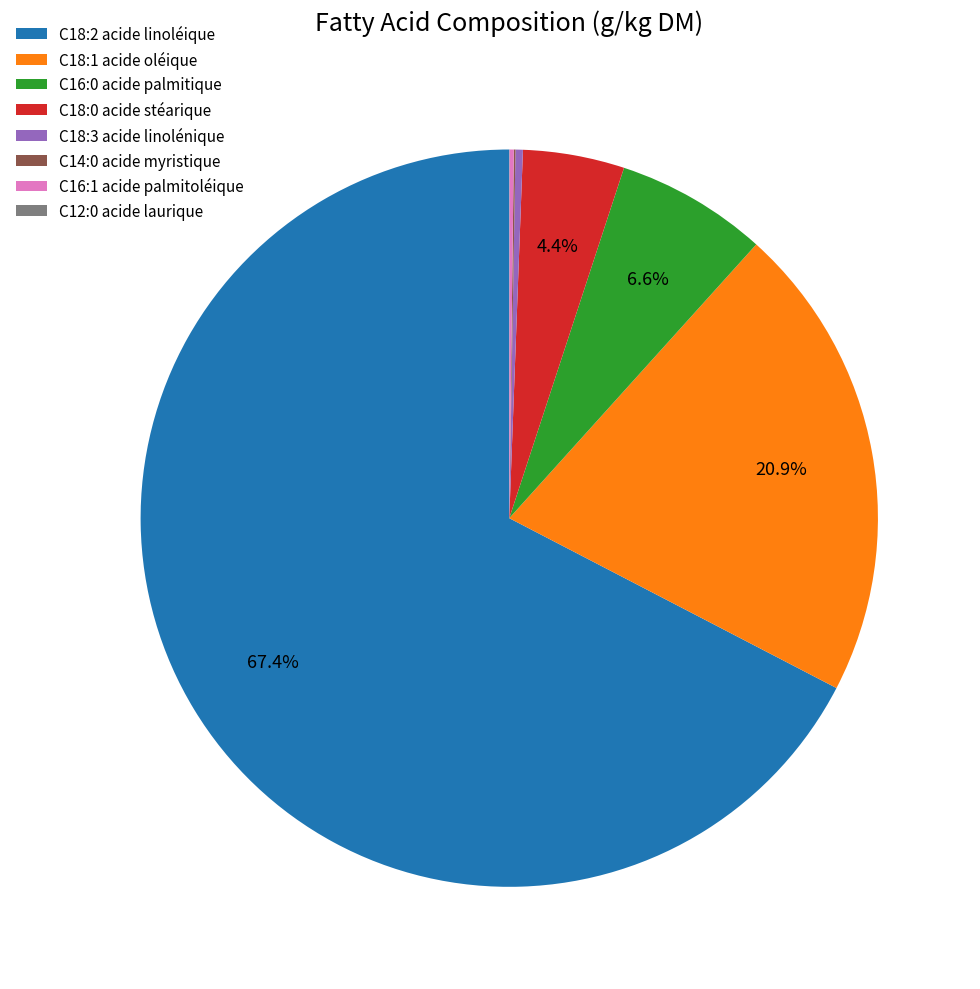

What percentage is the C18:2 acide linoléique slice, to the nearest percent?

67%